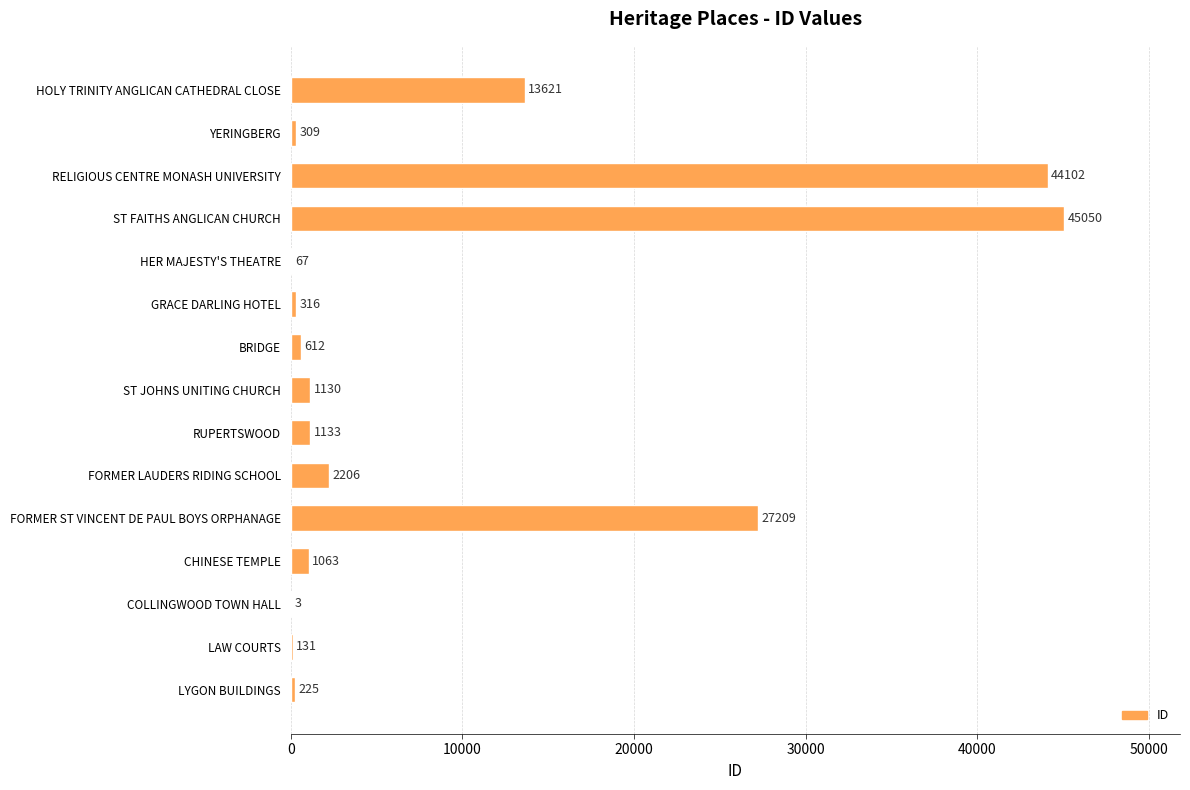

Approximately how many times larger is the value at YERINGBERG compared to RUPERTSWOOD?

0.3